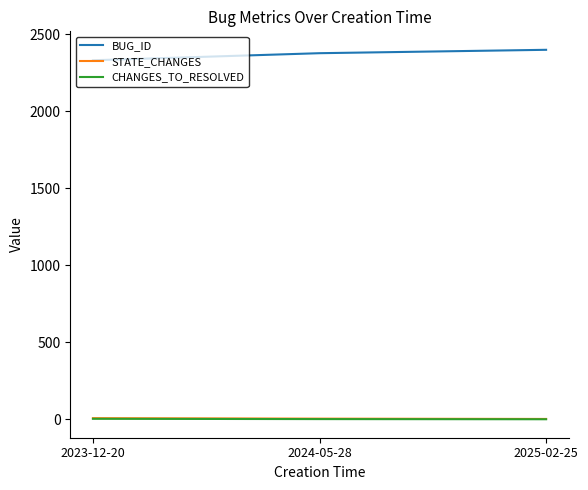

What is the difference between the maximum and minimum values in the BUG_ID series?

68